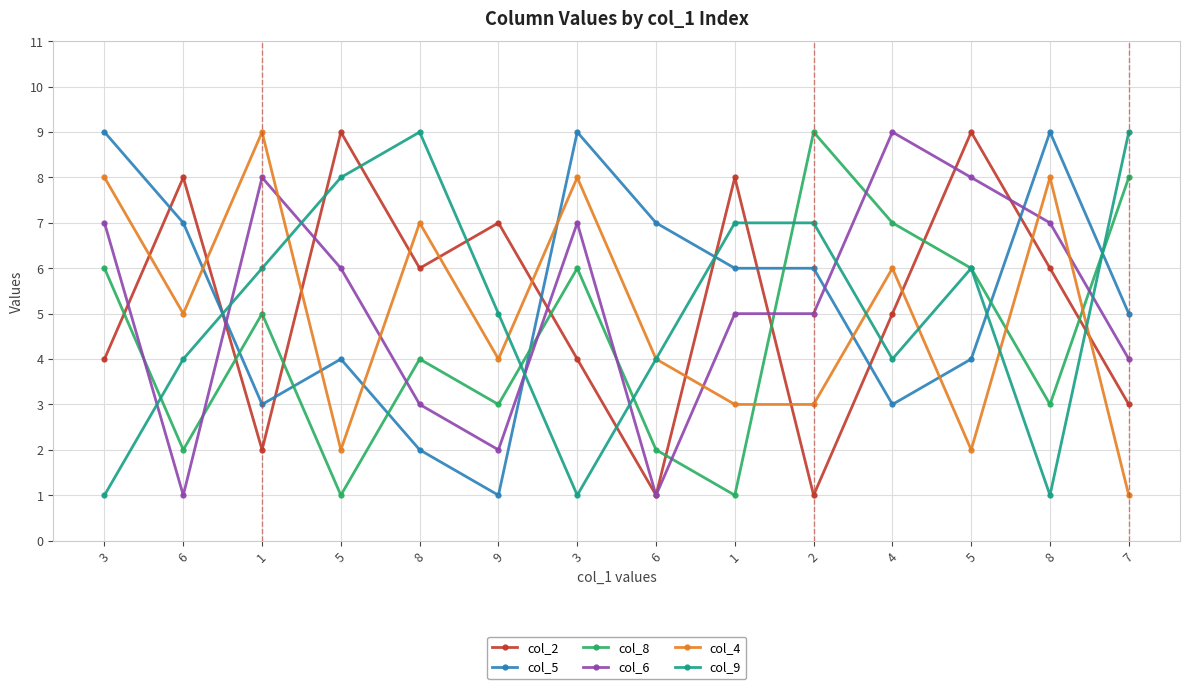

How many col_9 values are between 4 and 7?

8